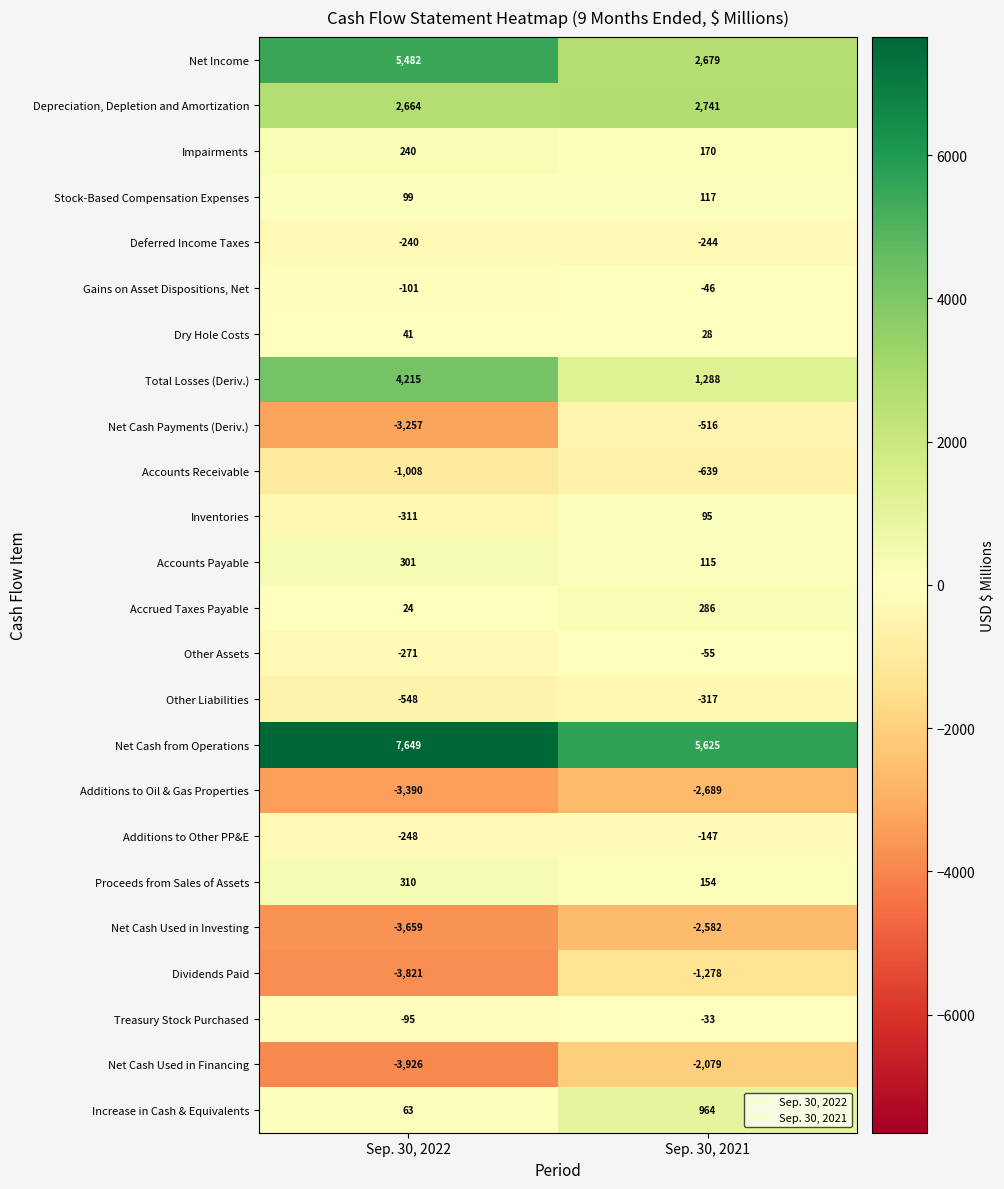

Rank the series at Sep. 30, 2021 from highest to lowest value.

Net Cash from Operations, Depreciation, Depletion and Amortization, Net Income, Total Losses (Deriv.), Increase in Cash & Equivalents, Accrued Taxes Payable, Impairments, Proceeds from Sales of Assets, Stock-Based Compensation Expenses, Accounts Payable, Inventories, Dry Hole Costs, Treasury Stock Purchased, Gains on Asset Dispositions, Net, Other Assets, Additions to Other PP&E, Deferred Income Taxes, Other Liabilities, Net Cash Payments (Deriv.), Accounts Receivable, Dividends Paid, Net Cash Used in Financing, Net Cash Used in Investing, Additions to Oil & Gas Properties